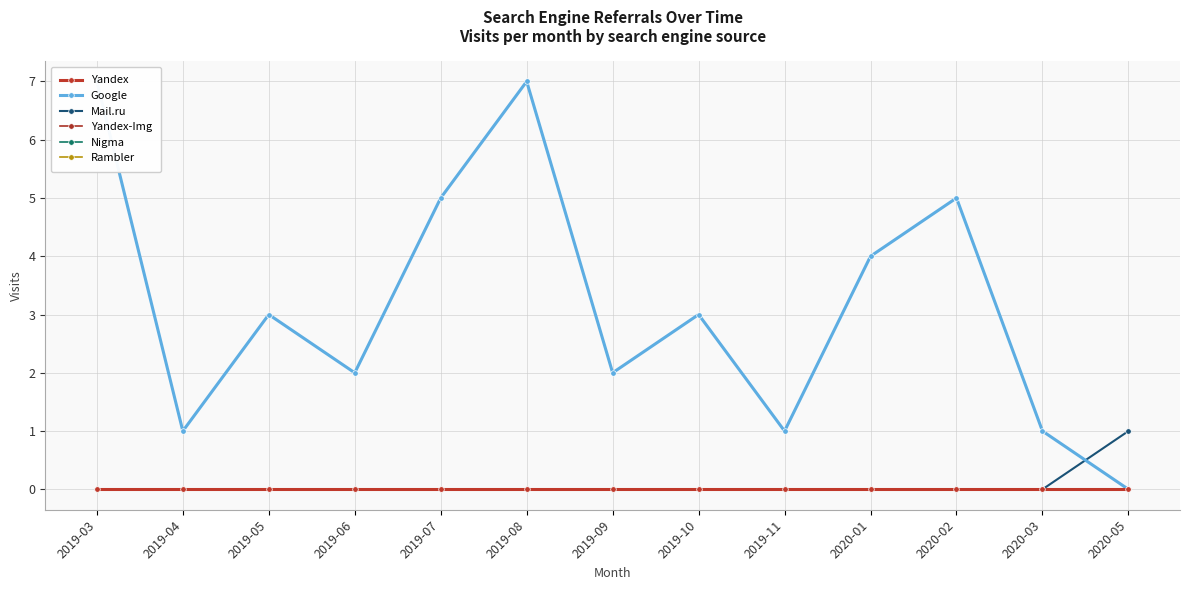

Which label corresponds to the smallest value in the chart?

2019-03